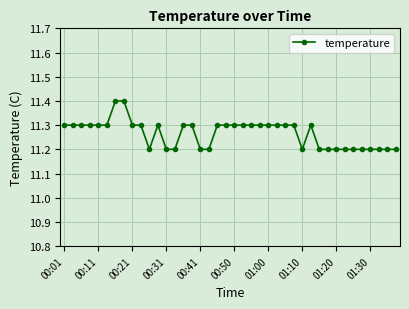

What is the difference between the maximum and minimum values?

0.2